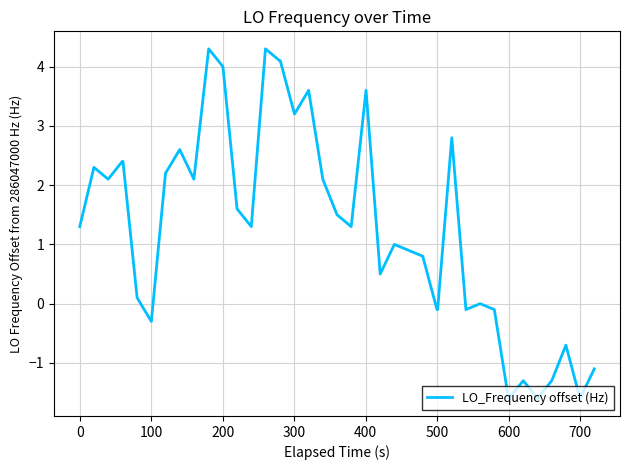

What is the smallest value displayed?

-1.6